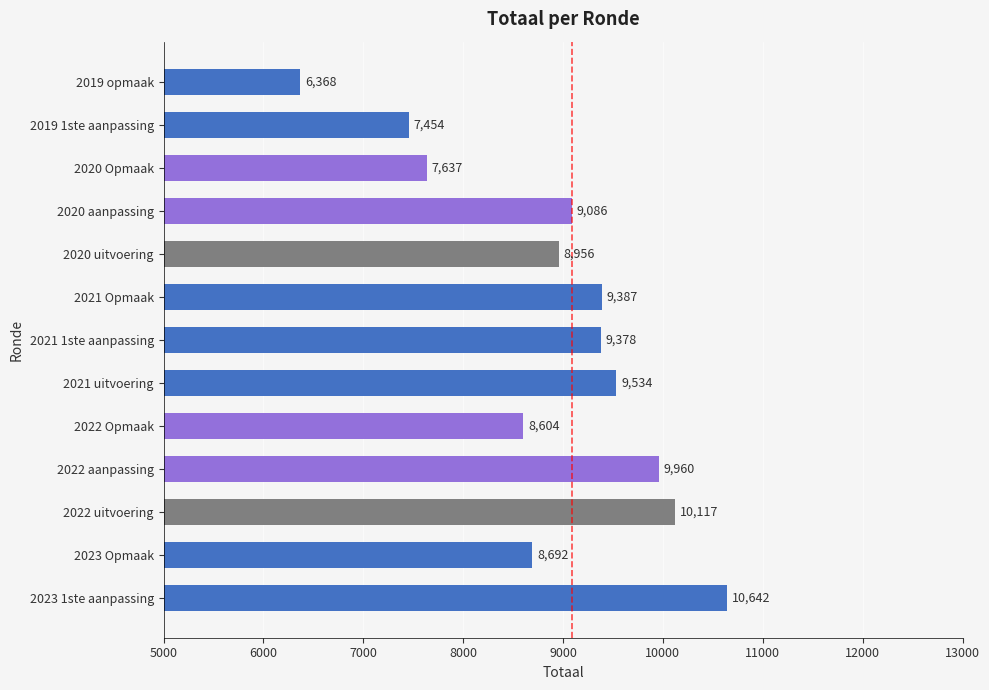

Reading bottom to top, transcribe all the data shown in this chart.

2023 1ste aanpassing=10642	2023 Opmaak=8692	2022 uitvoering=10117	2022 aanpassing=9960	2022 Opmaak=8604	2021 uitvoering=9534	2021 1ste aanpassing=9378	2021 Opmaak=9387	2020 uitvoering=8956	2020 aanpassing=9086	2020 Opmaak=7637	2019 1ste aanpassing=7454	2019 opmaak=6368